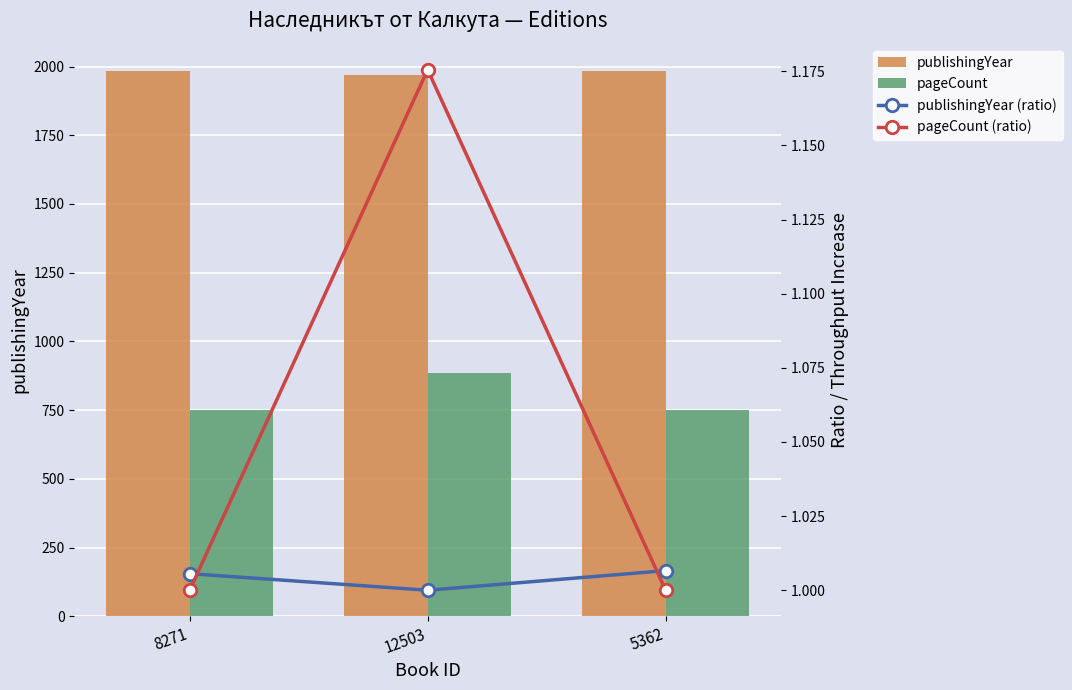

What is the label of the 3rd bar from the right?

8271